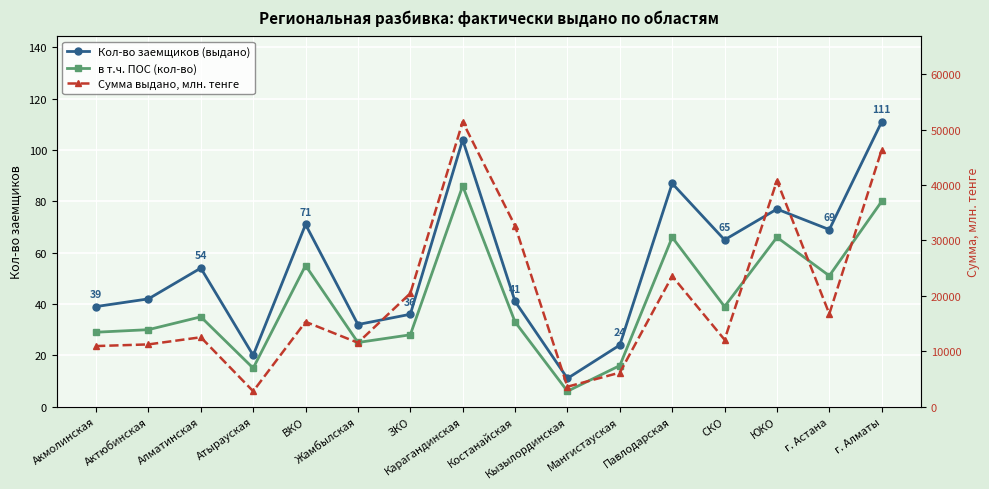

Is it true that Кол-во заемщиков (выдано) equals 157.8 at Карагандинская?

False